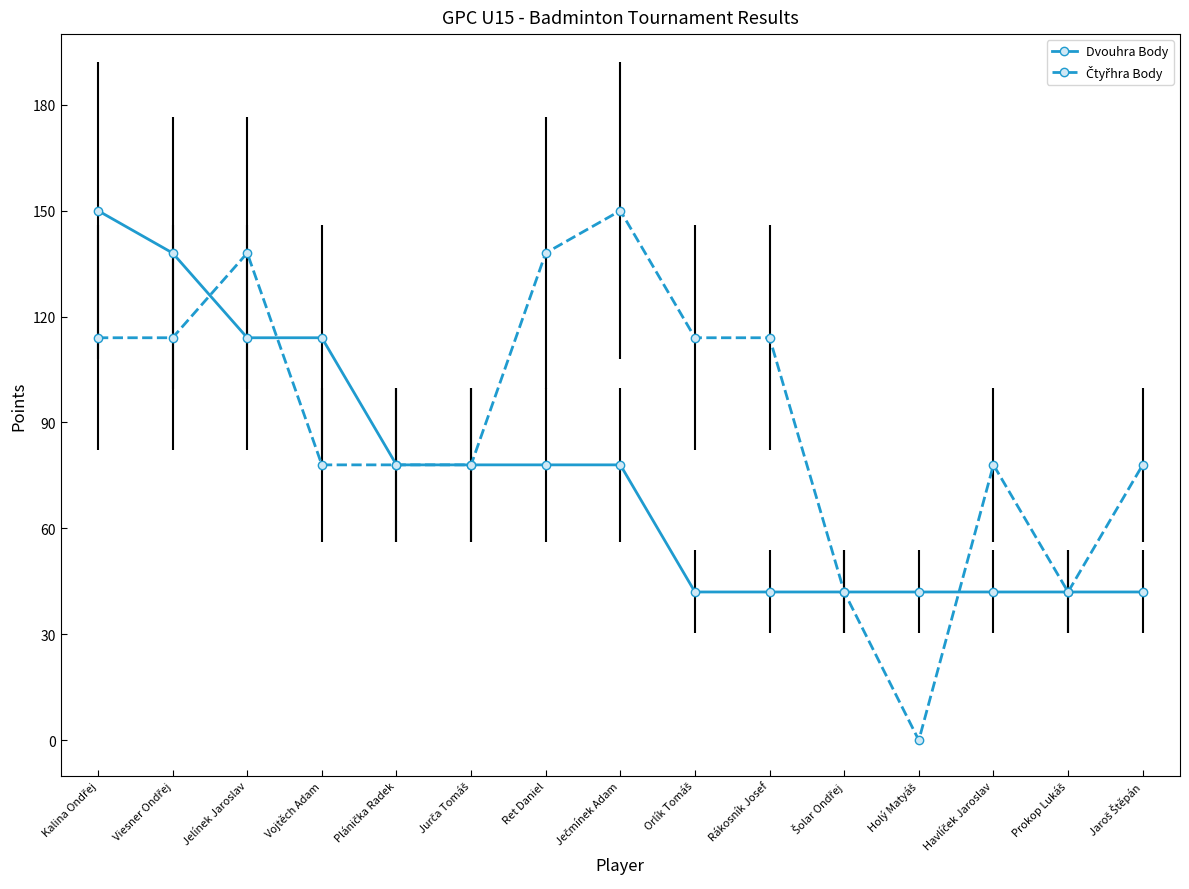

What is the greatest value displayed?

150